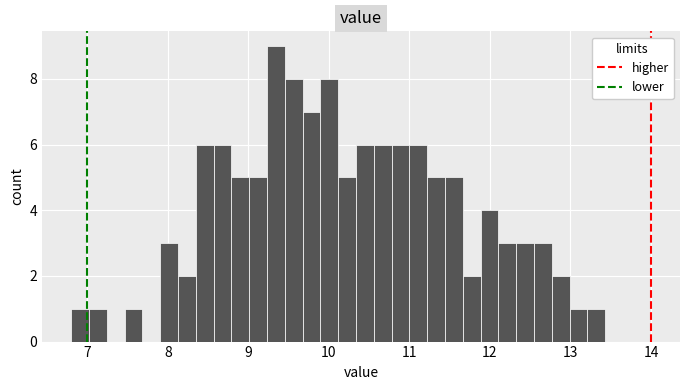

Read against the x-axis, roughly where is the centre of the tallest bar?

9.3